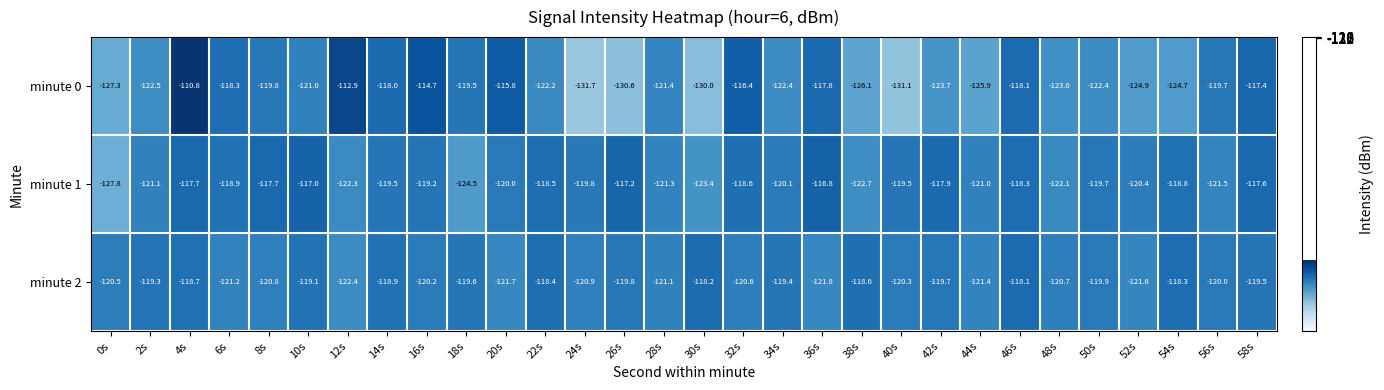

What is the minimum value for minute 0?

-131.7